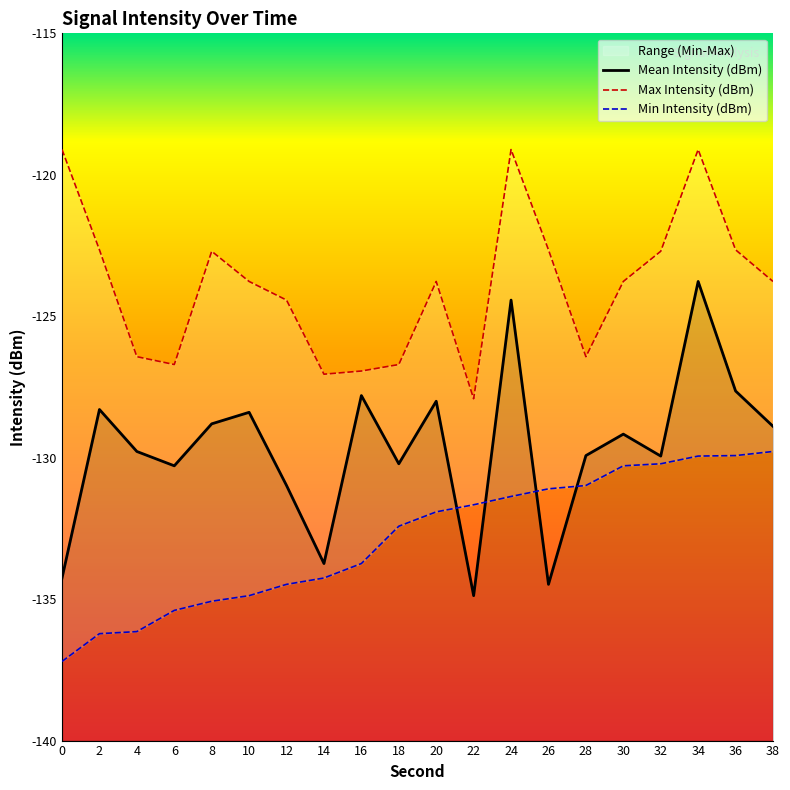

True or false: Min Intensity (dBm) and Mean Intensity (dBm) cross at least once.

True